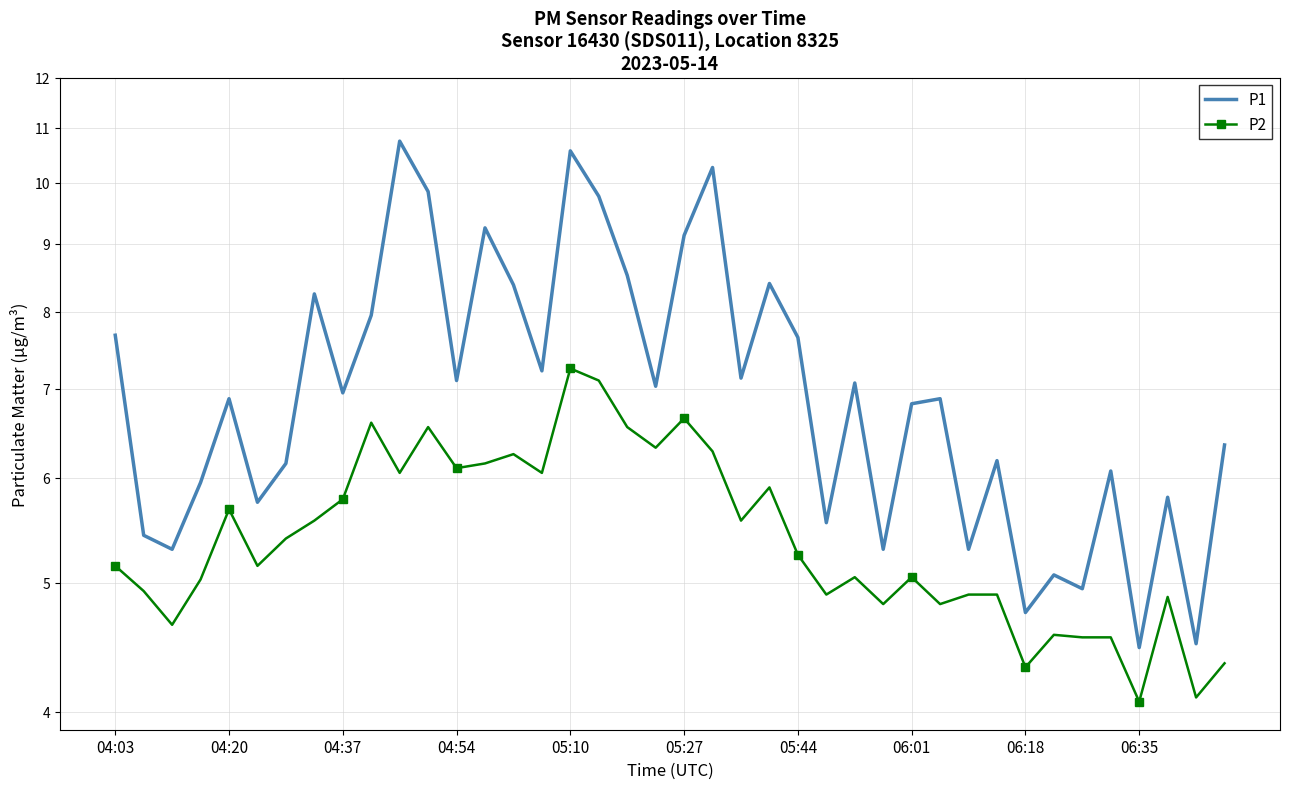

True or false: P2 has a value of 9.2 at 19.

False